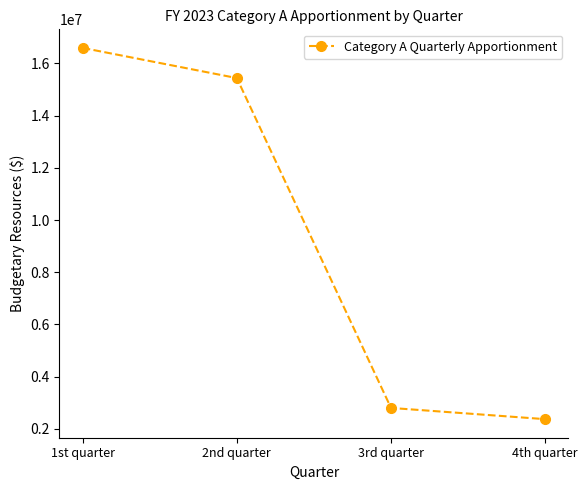

Reading right to left, transcribe all the data shown in this chart.

4th quarter=2368446	3rd quarter=2798750	2nd quarter=15440511	1st quarter=16596989